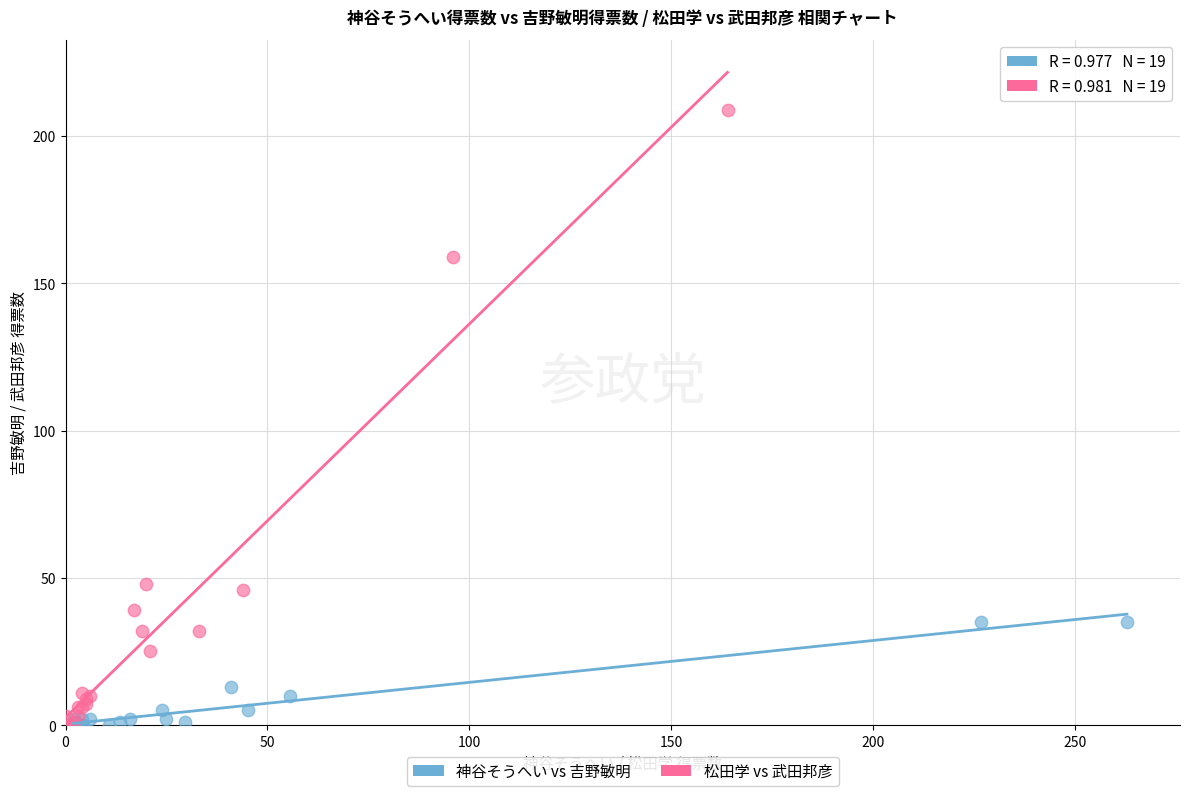

Which series has the largest Y range (max minus min)?

松田学 vs 武田邦彦